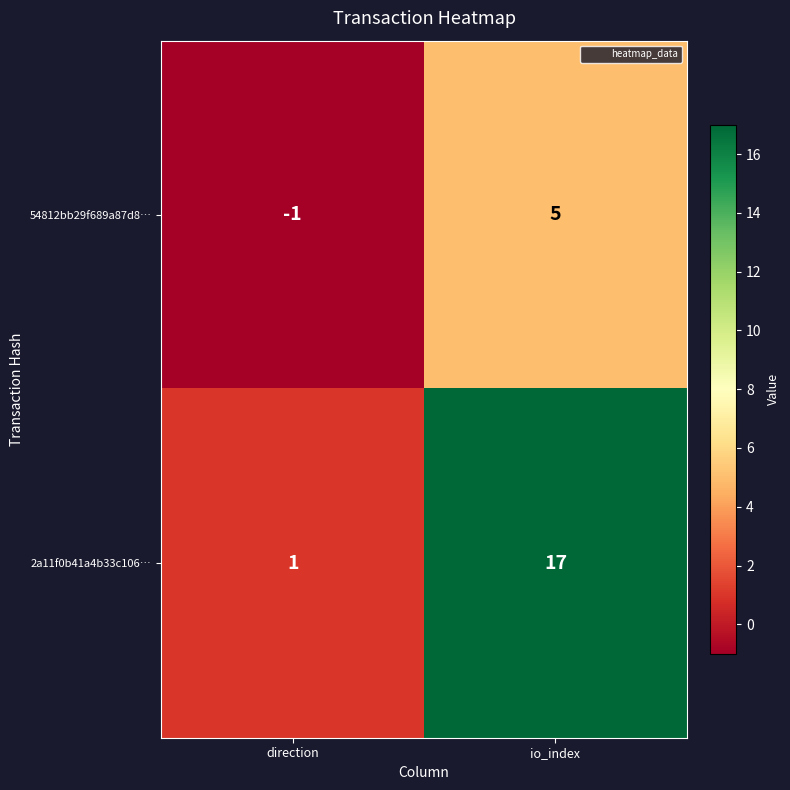

At direction, list the series in order from smallest to largest.

54812bb29f689a87d8…, 2a11f0b41a4b33c106…